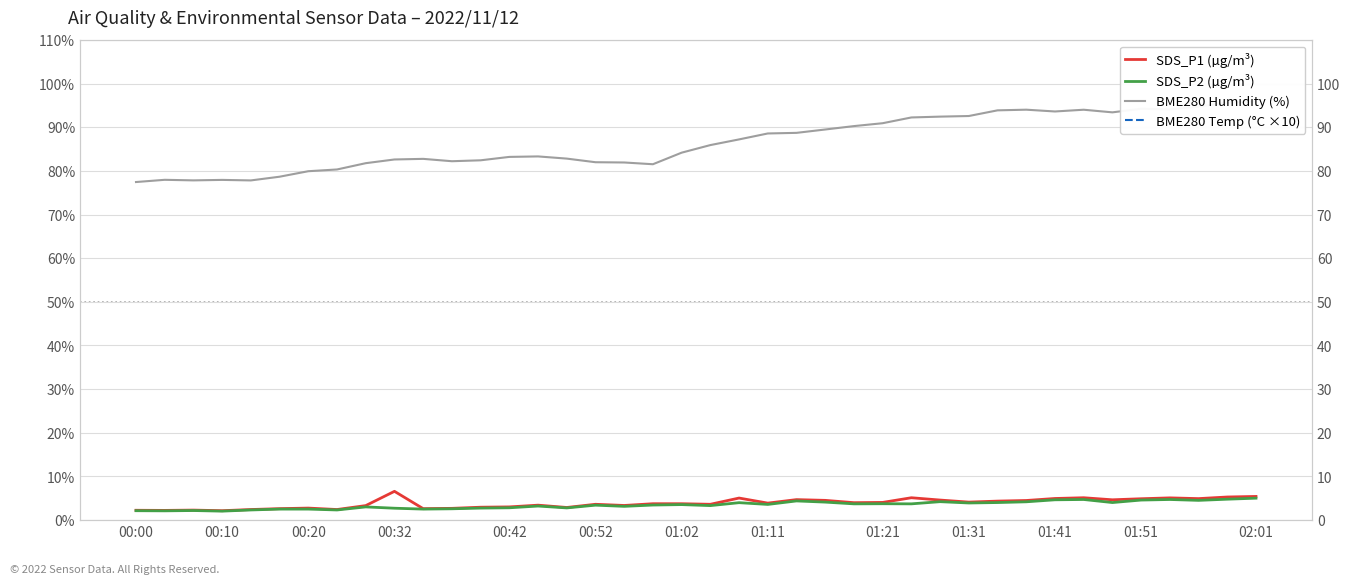

True or false: SDS_P1 (µg/m³) has more than 1 interior local peaks.

True